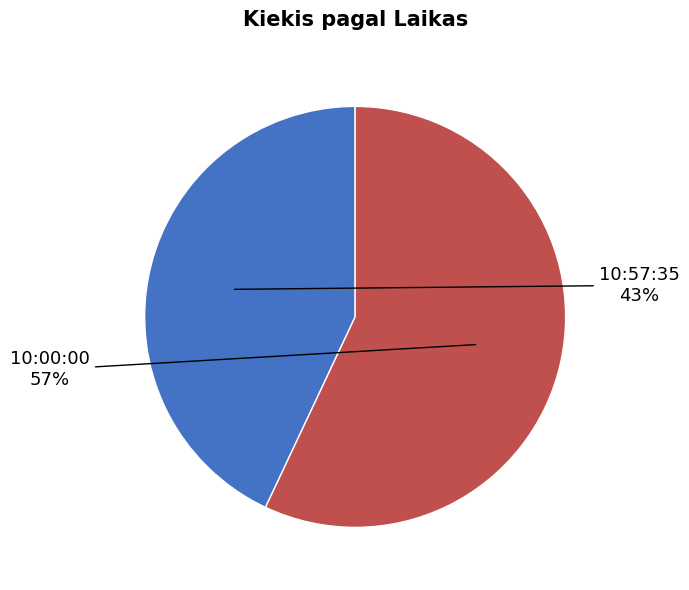

Between 10:00:00 and 10:57:35, which is larger?

10:00:00